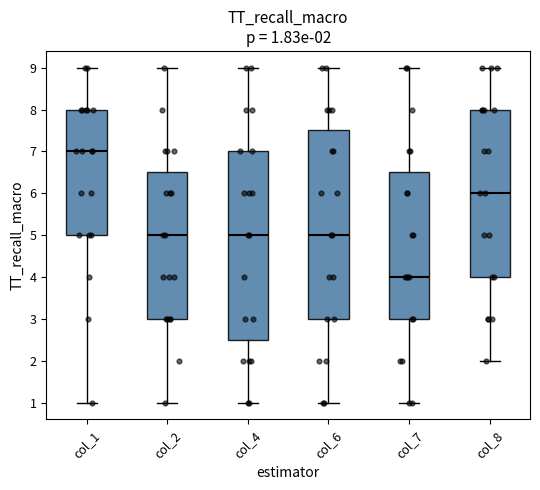

Which box's median line is the lowest?

col_7